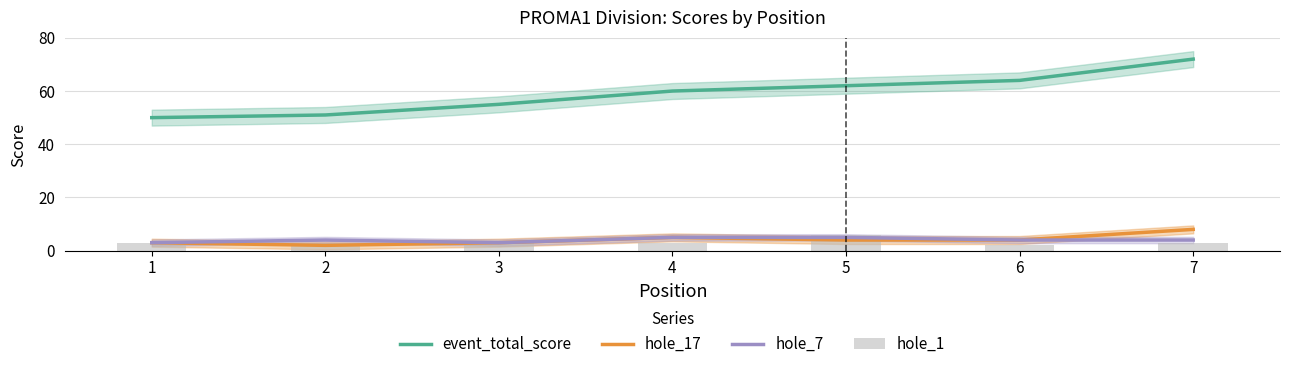

What is the value of the hole_7 bar at the 3rd from the left?

3